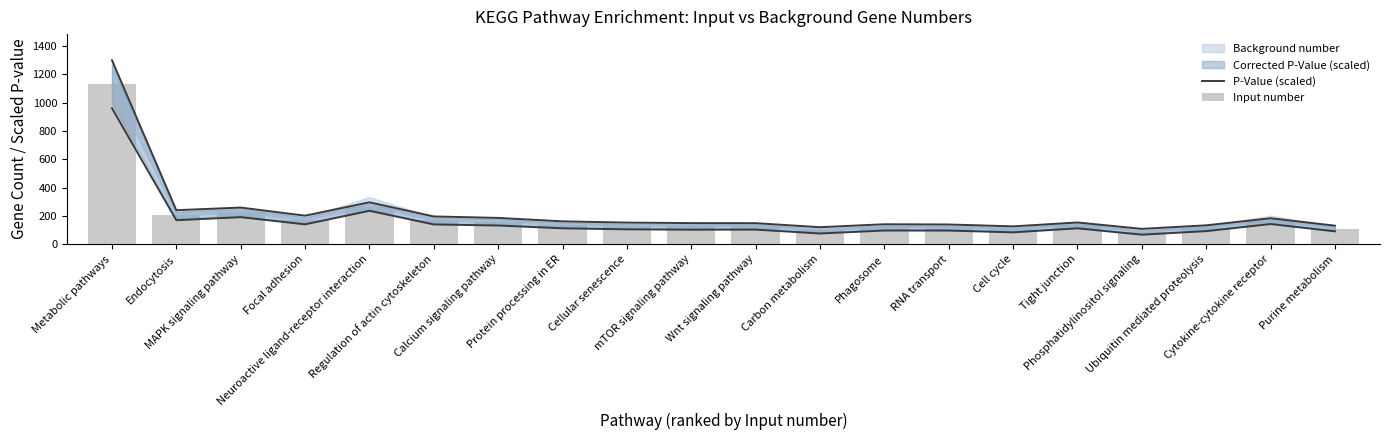

What is the value of the Input number bar at the 14th from the left?

118.0